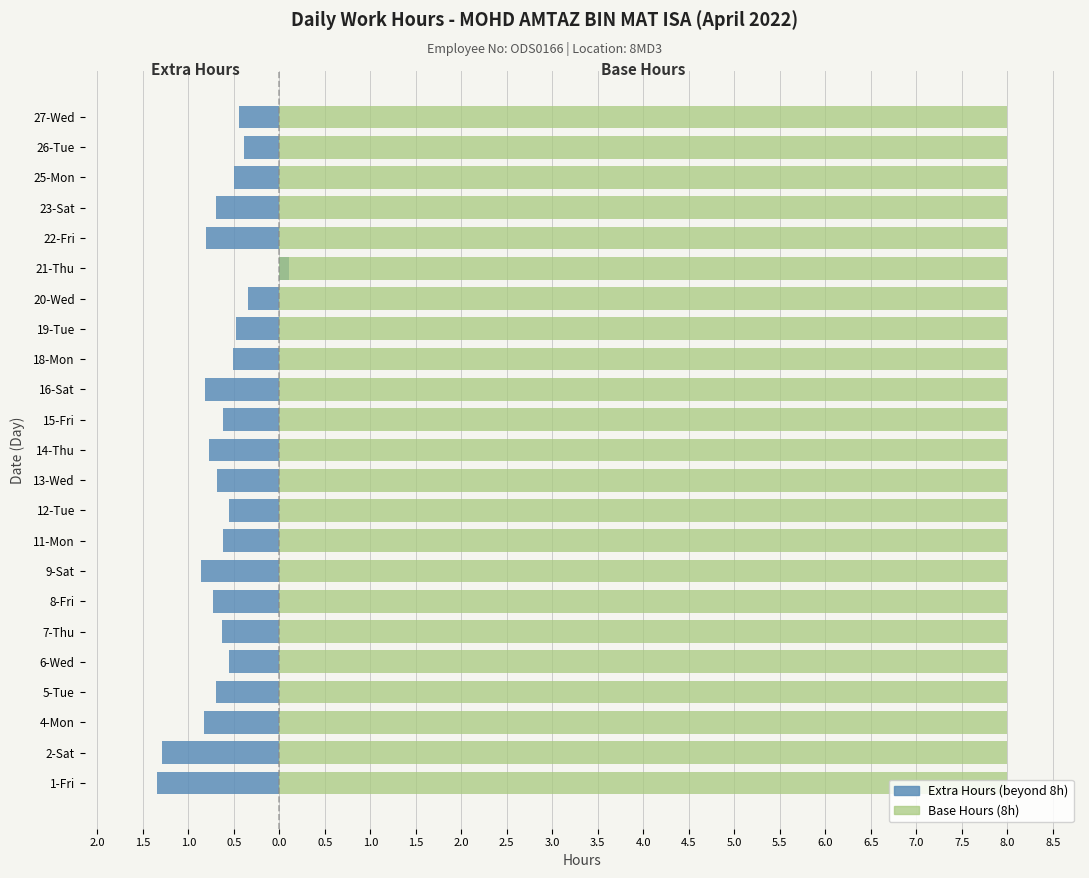

What is the difference between the maximum and minimum values in the Extra Hours (beyond 8h) series?

1.5